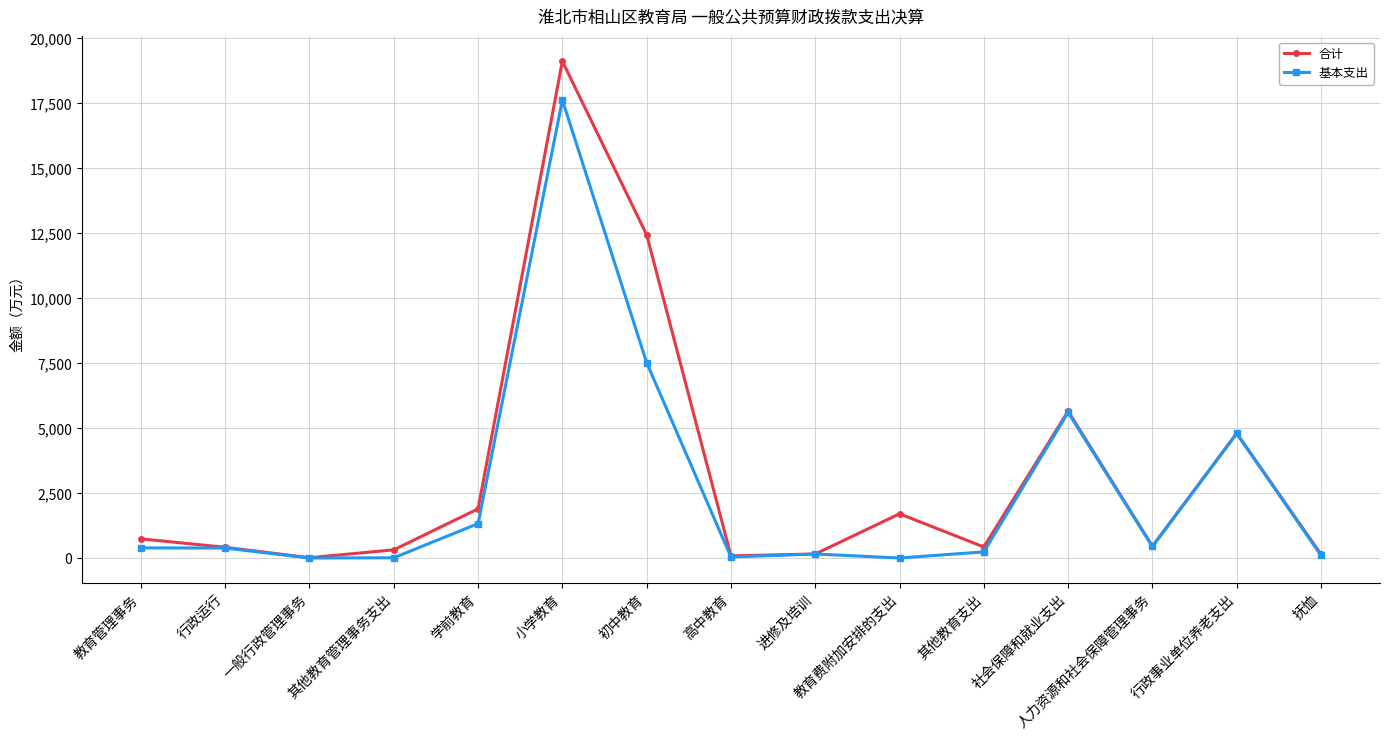

Which series has the largest range (max minus min)?

合计